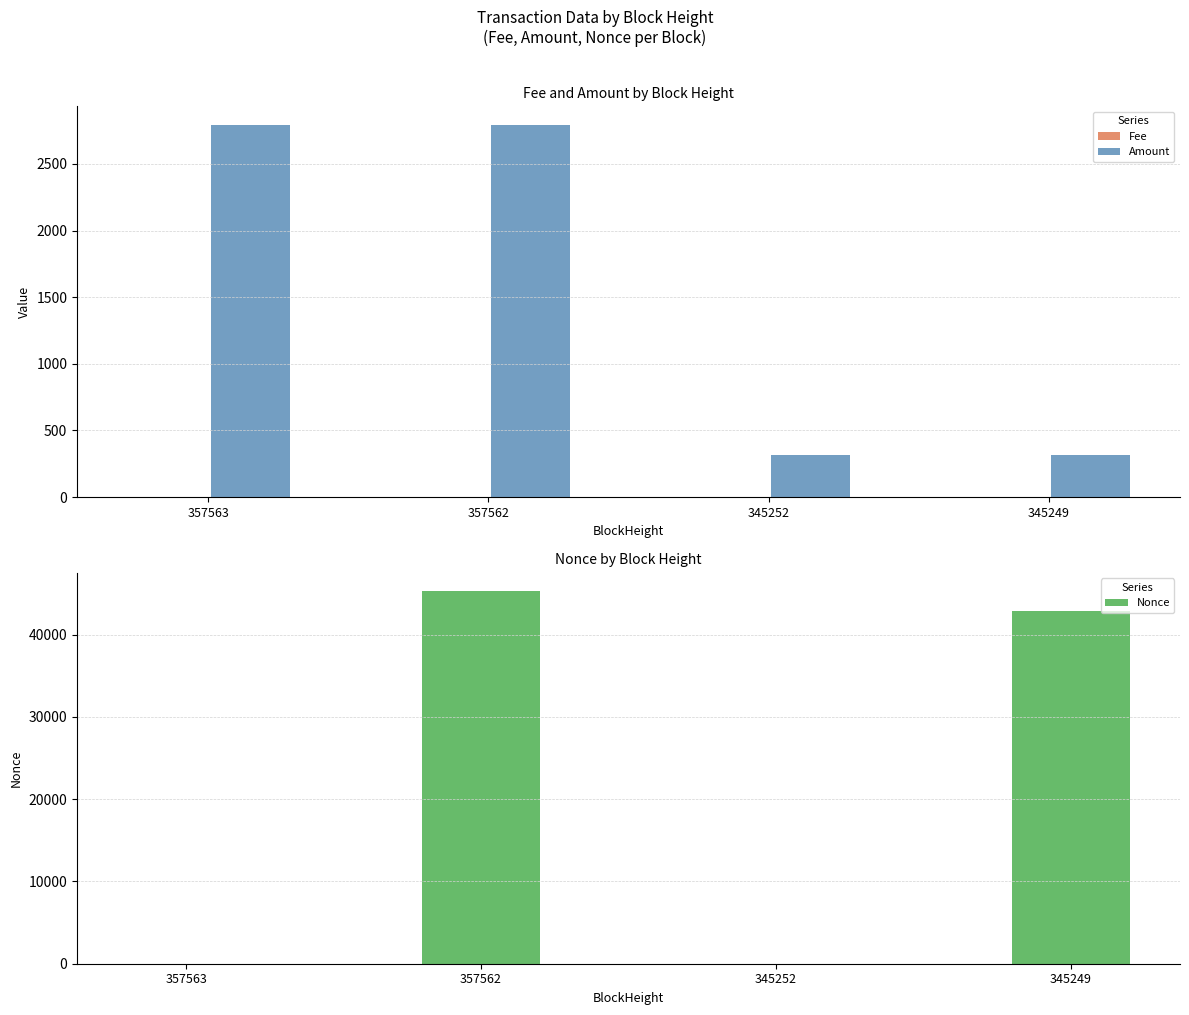

At how many categories does at least one series exceed 41037?

2